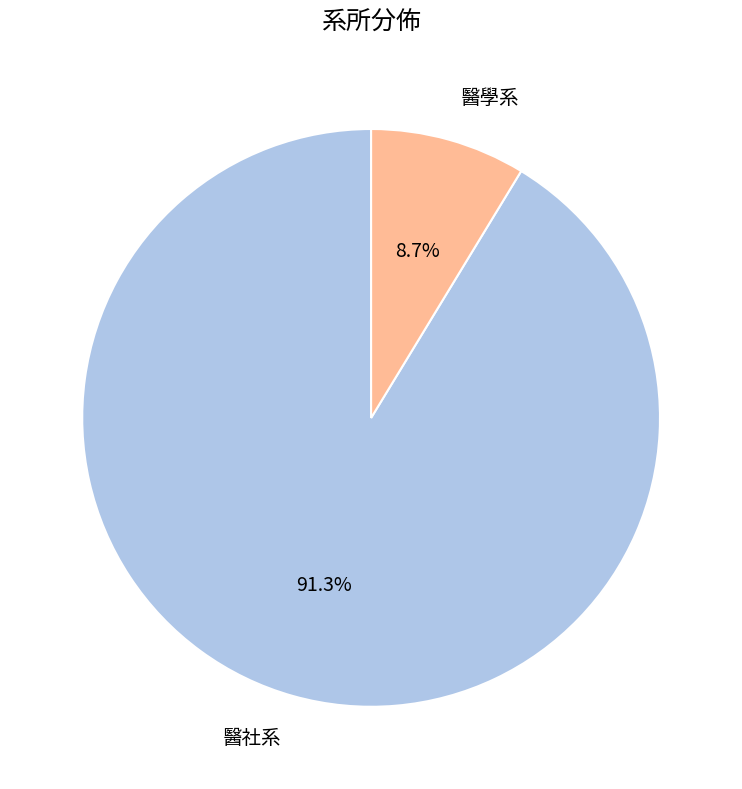

To the nearest percent, what percentage of the pie is 醫社系?

91%